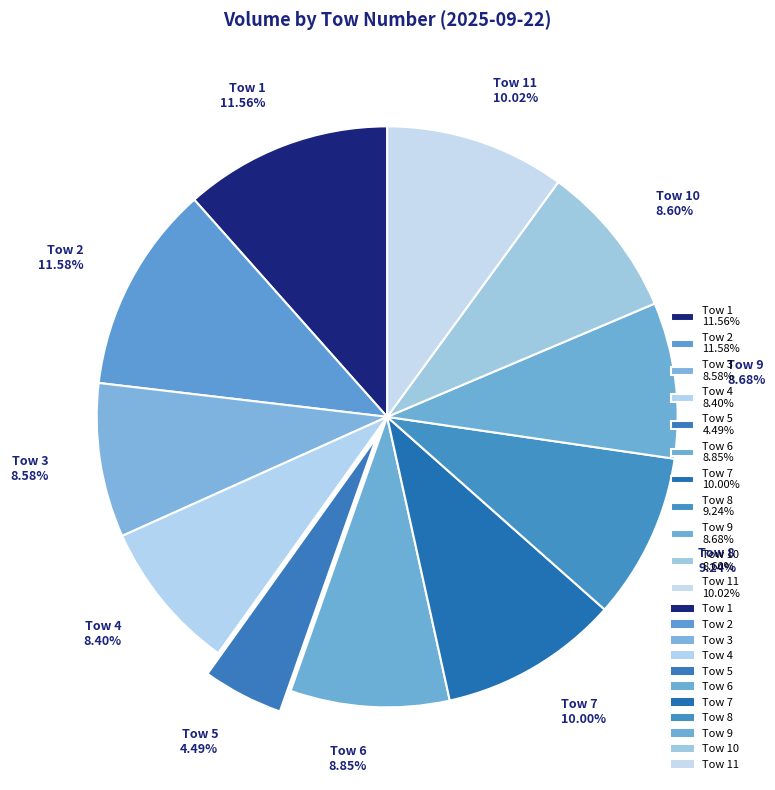

Count the number of slices in the pie.

11